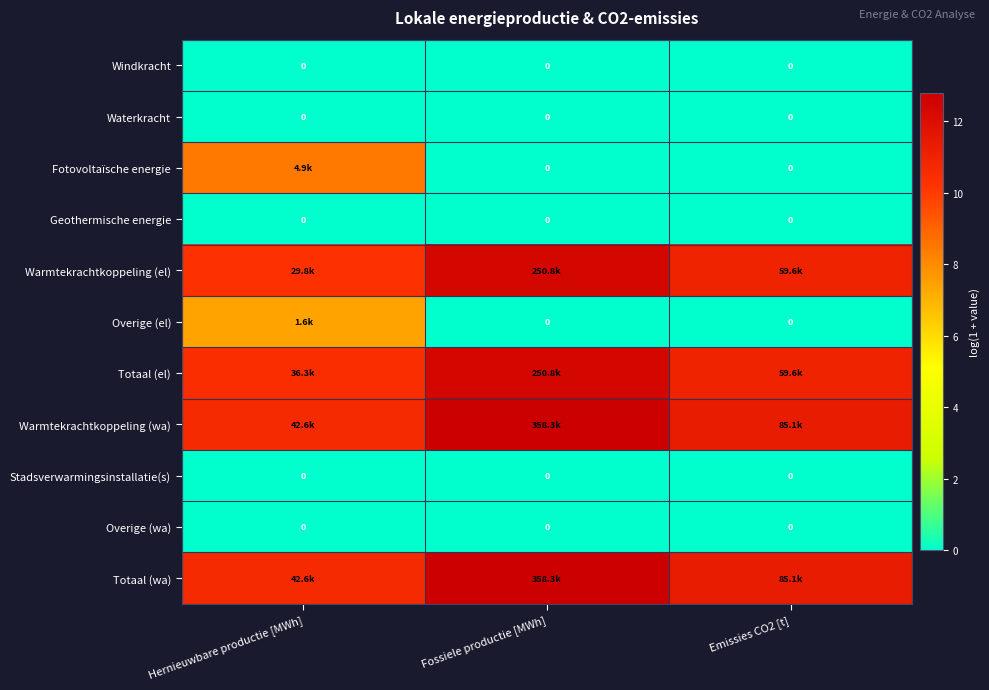

How many distinct data groups are displayed?

11